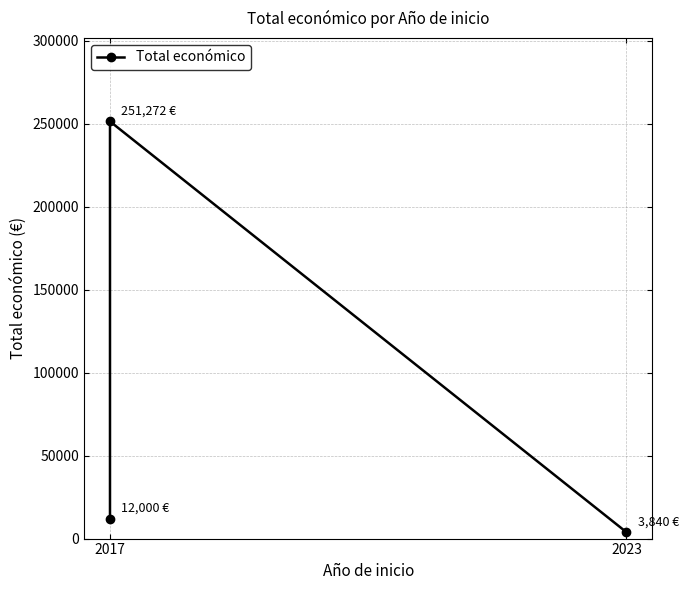

What is the difference between the second highest and minimum values?

8160